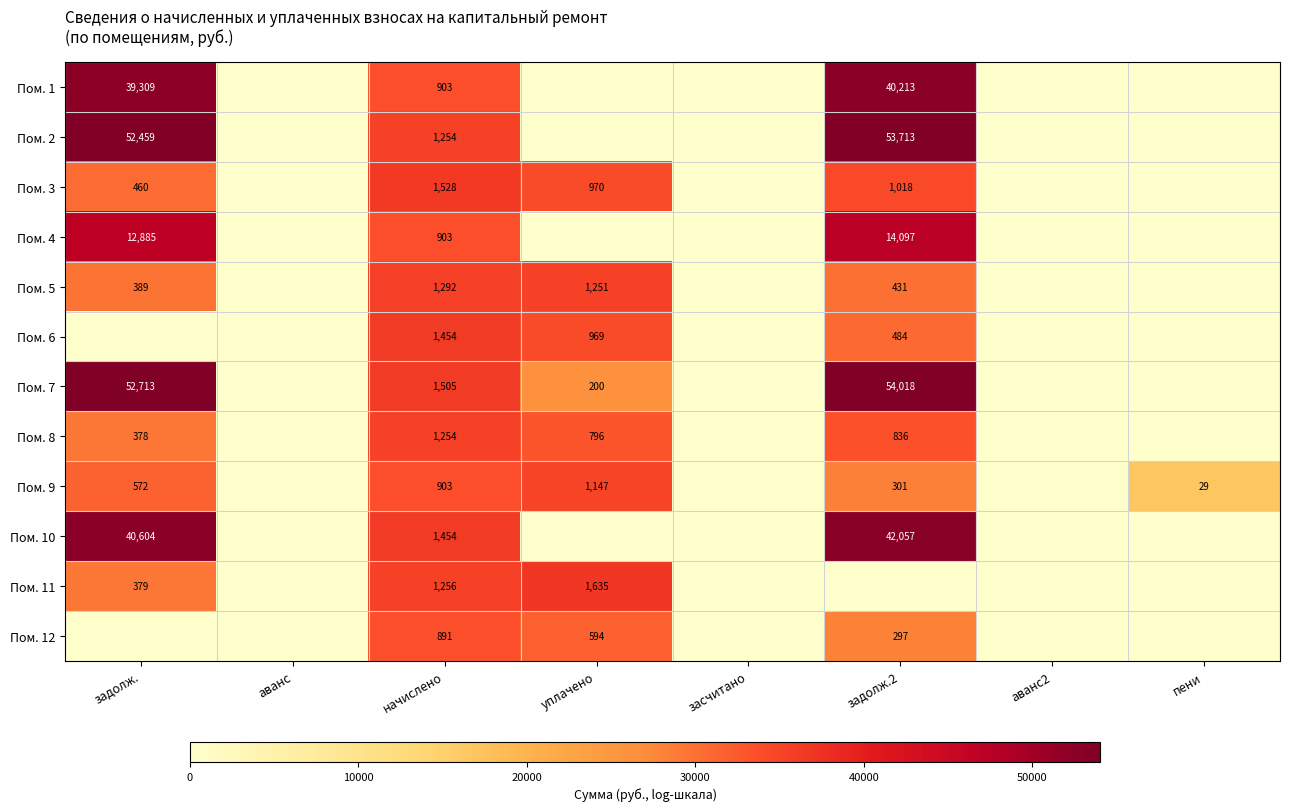

The Пом. 8 series shows 494 at уплачено. True or false?

False